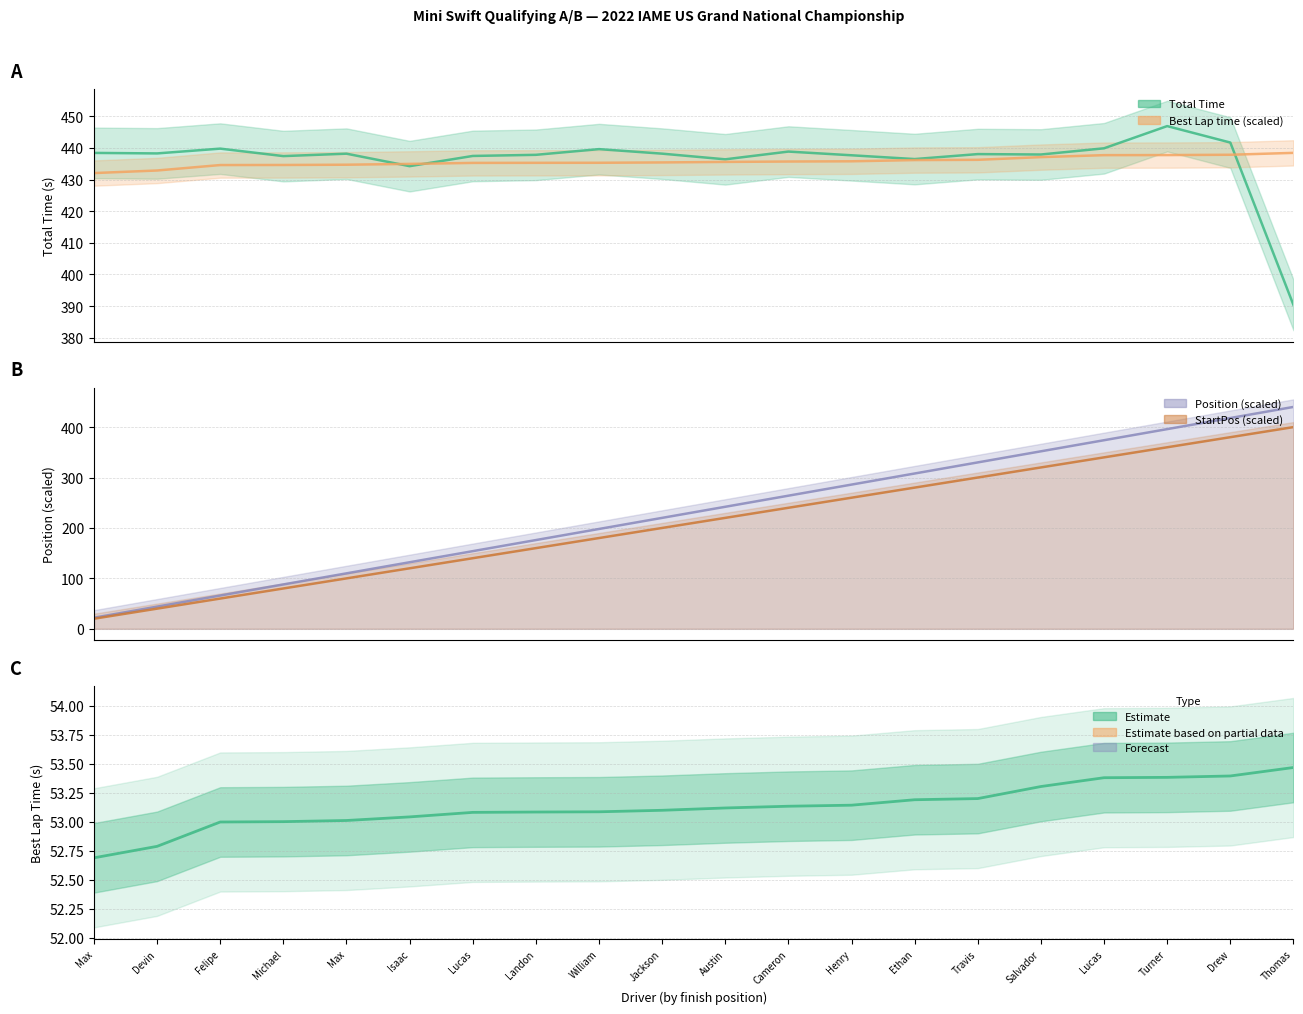

How many data points does each series have?

20